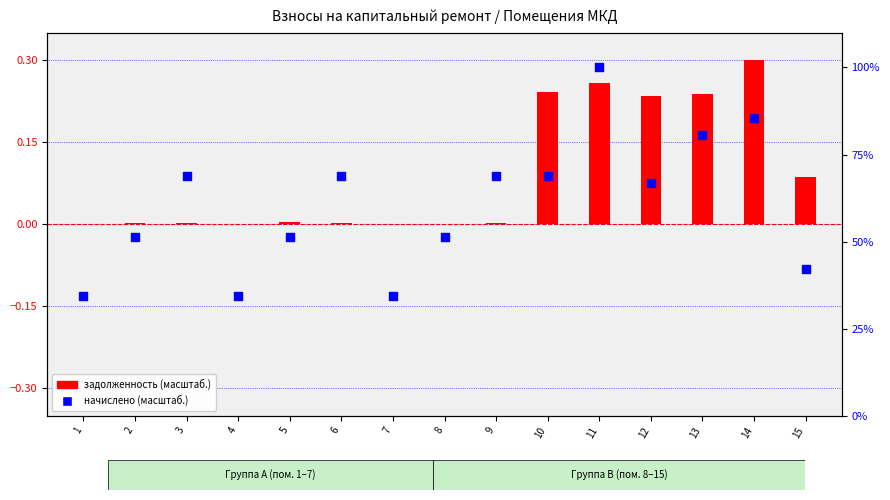

What is the total value across all series at 14?

85.8